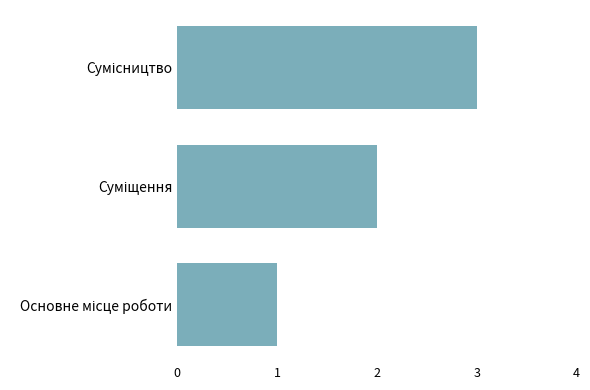

What is the minimum value shown in the chart?

1